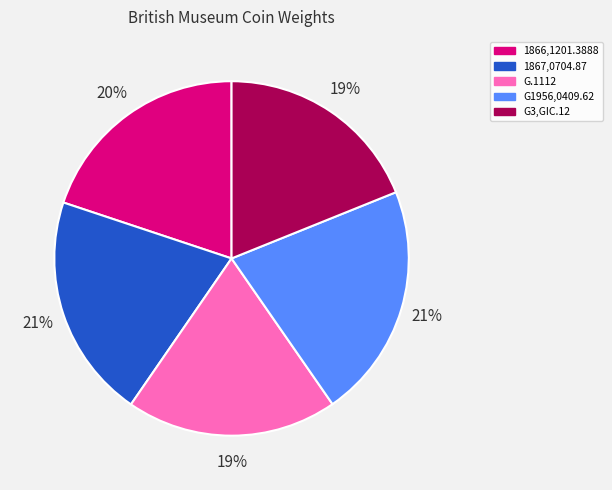

The 1867,0704.87 slice represents 11% of the pie. True or false?

False